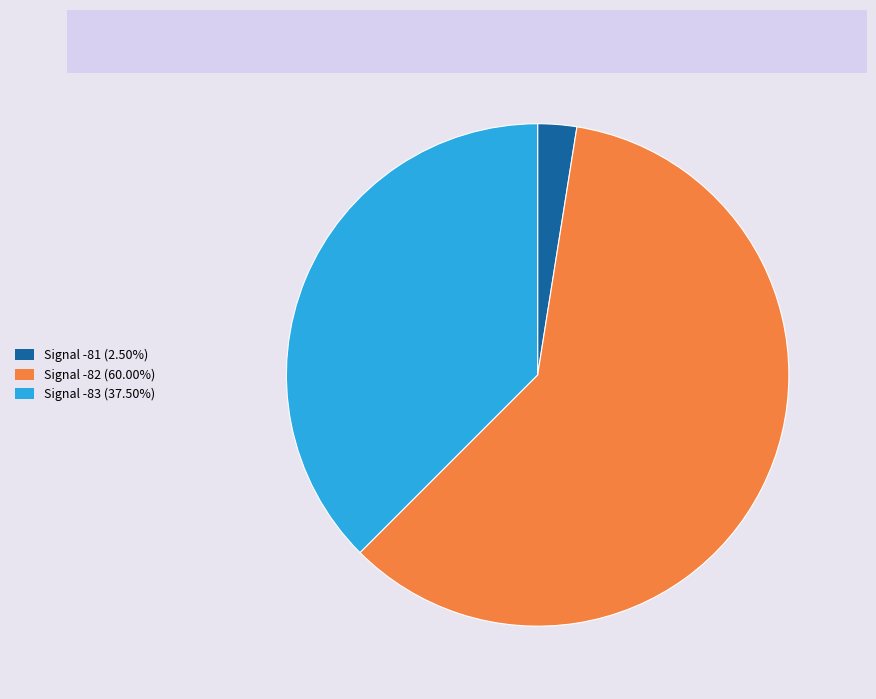

Combined, do Signal -81 (2.50%) and Signal -83 (37.50%) account for over 50%?

No